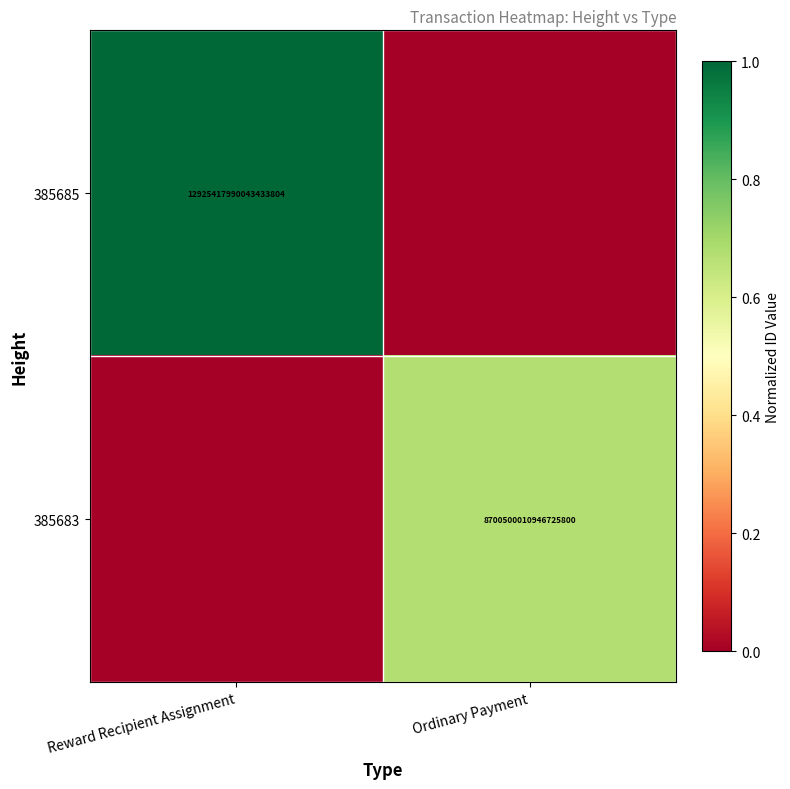

True or false: 385683 has a value of 4158300287483736576 at Ordinary Payment.

False